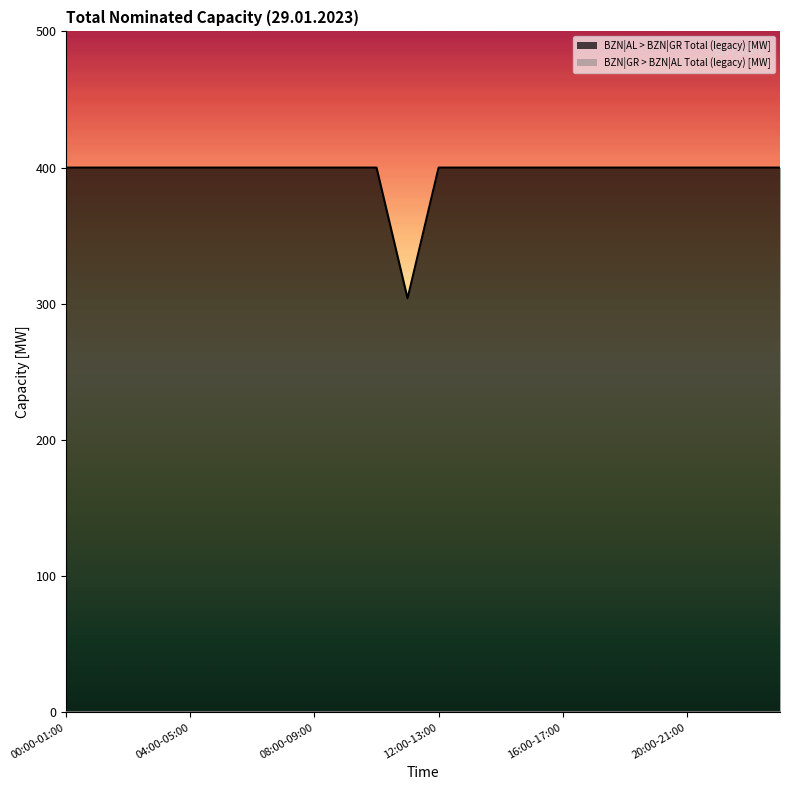

At which category does the chart reach its minimum across all series?

11:00-12:00